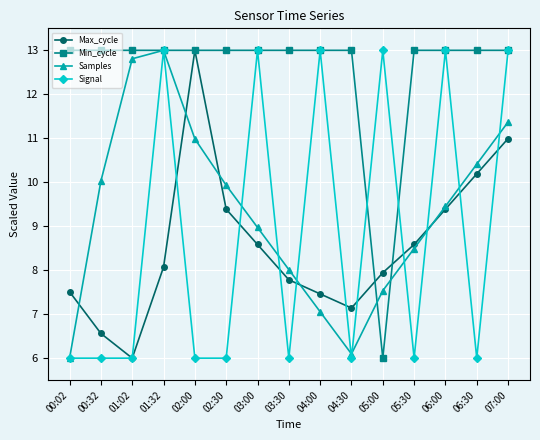

What is the spread (max minus min) of values at 00:32?

7.0